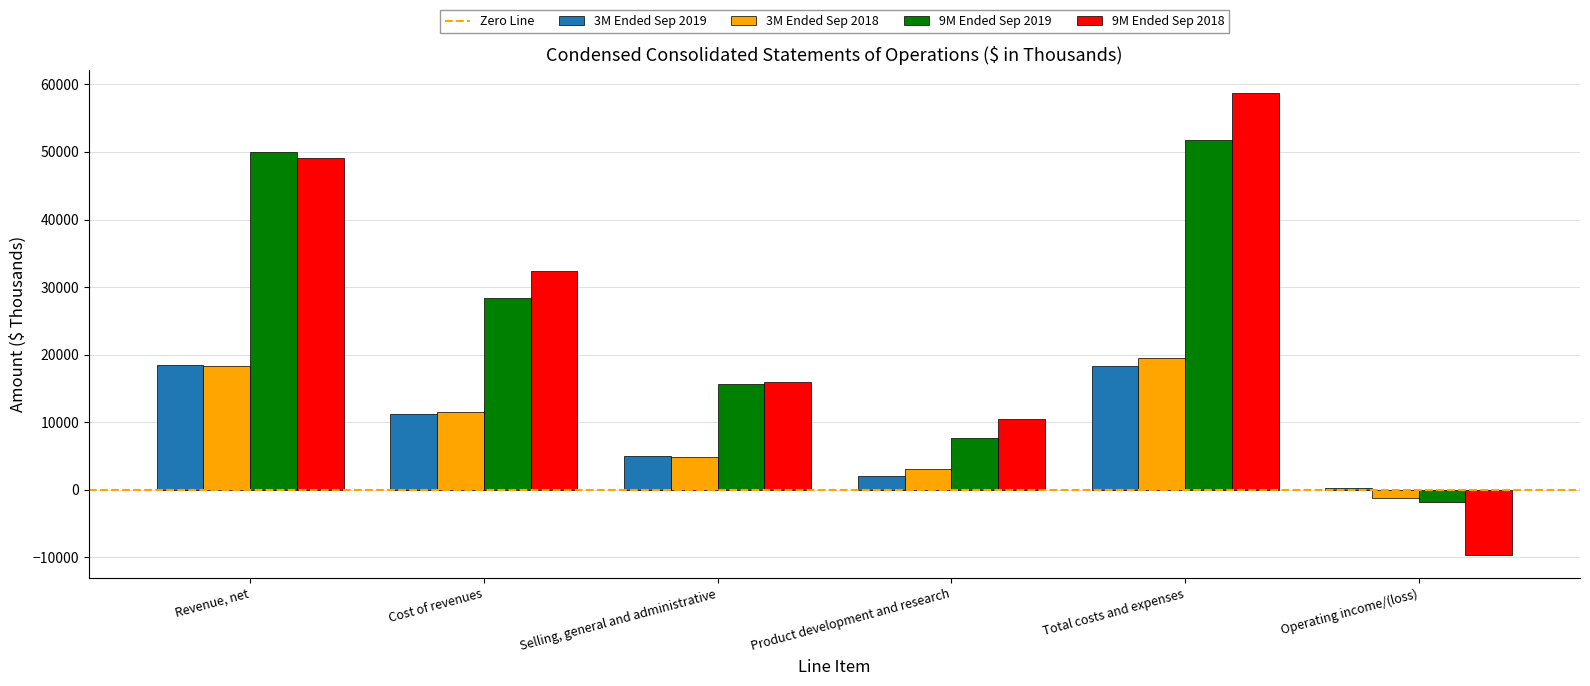

Which series has the largest total across all categories?

9M Ended Sep 2018